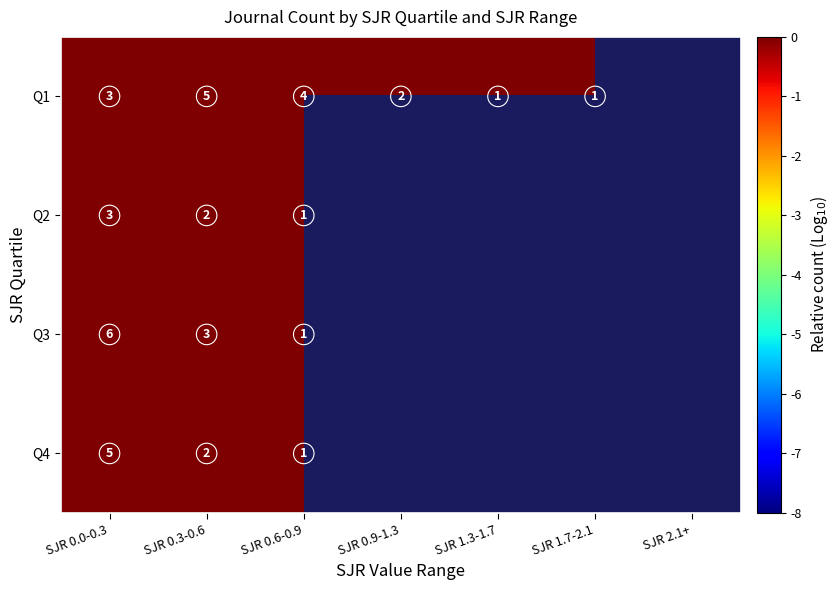

Is the value of Q2 at SJR 0.0-0.3 greater than the value of Q1 at SJR 0.6-0.9?

No